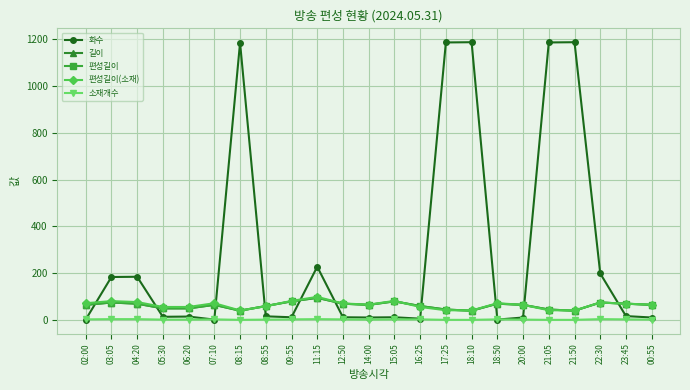

At which category does 길이 reach its first local valley?

08:15